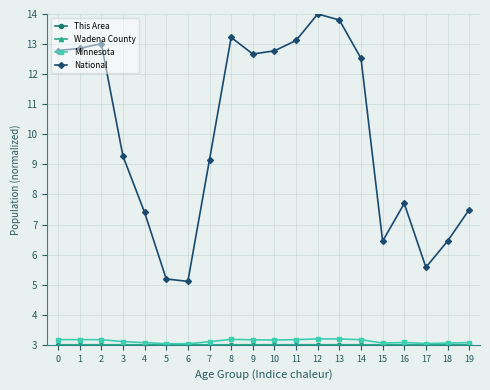

Which series has the largest range (max minus min)?

National